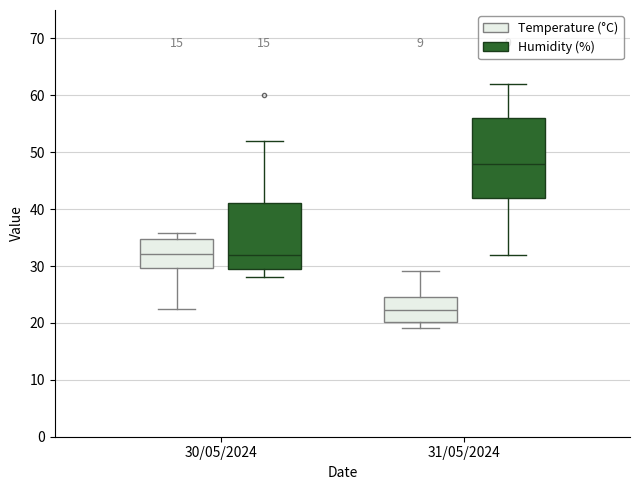

Where is the upper edge of the box for 30/05/2024 (Humidity (%)) on the y-axis? The values are not printed on the chart, so give them approximately, as read against the axis.

41